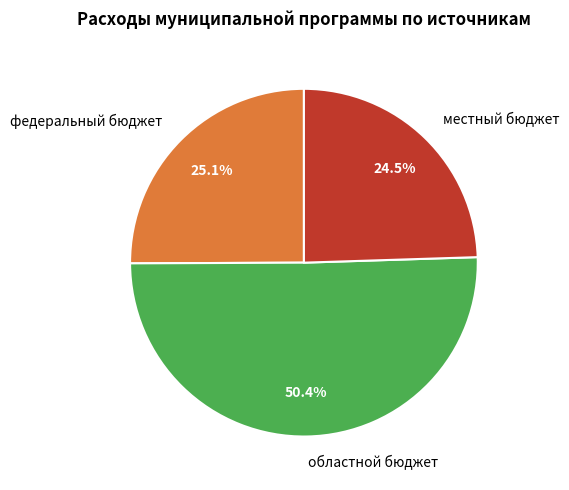

Count the number of slices in the pie.

3